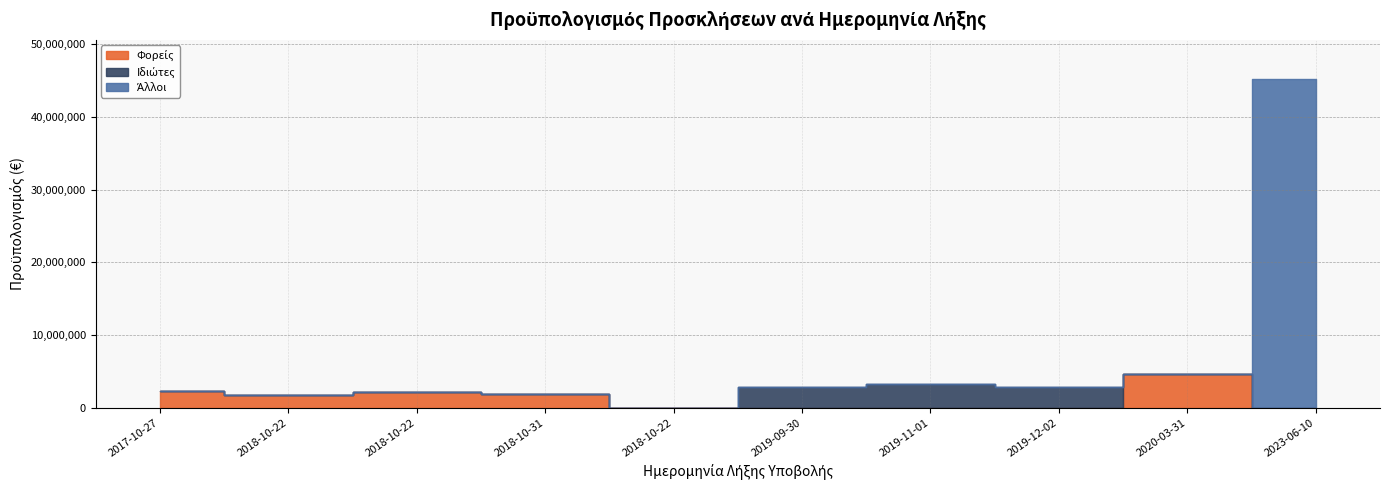

Between 2018-10-22 and 2019-11-01, which series saw the biggest shift?

Ιδιώτες